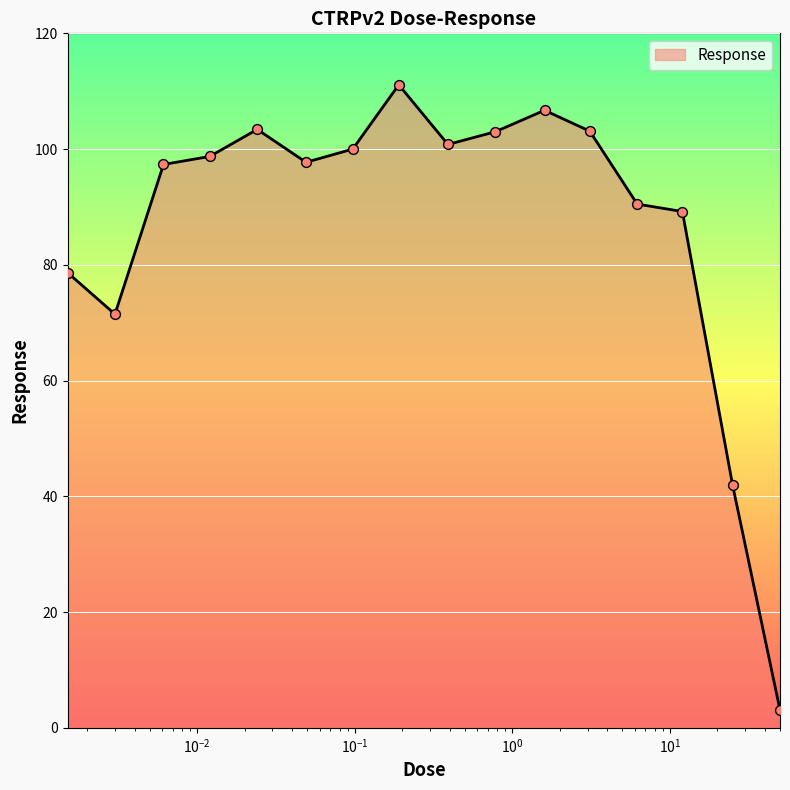

What is the difference between the maximum and minimum values?

108.0